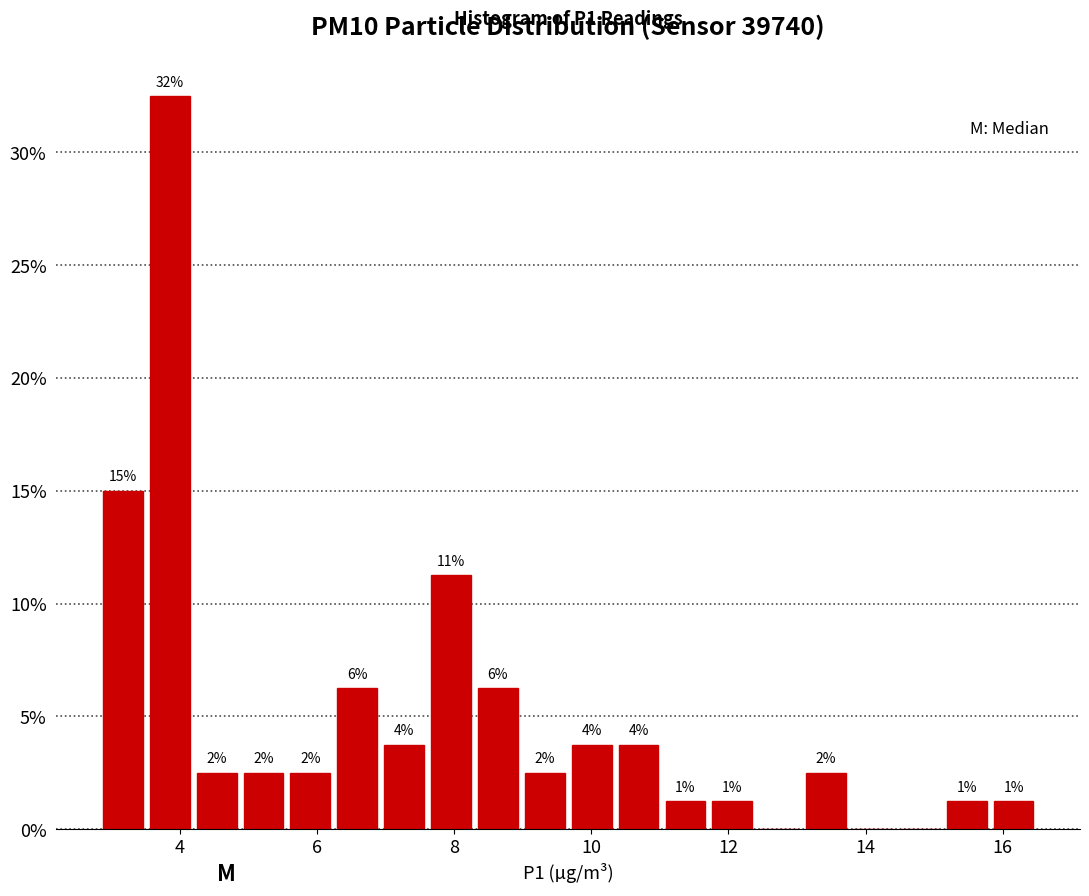

Read against the x-axis, roughly where is the centre of the tallest bar?

3.8